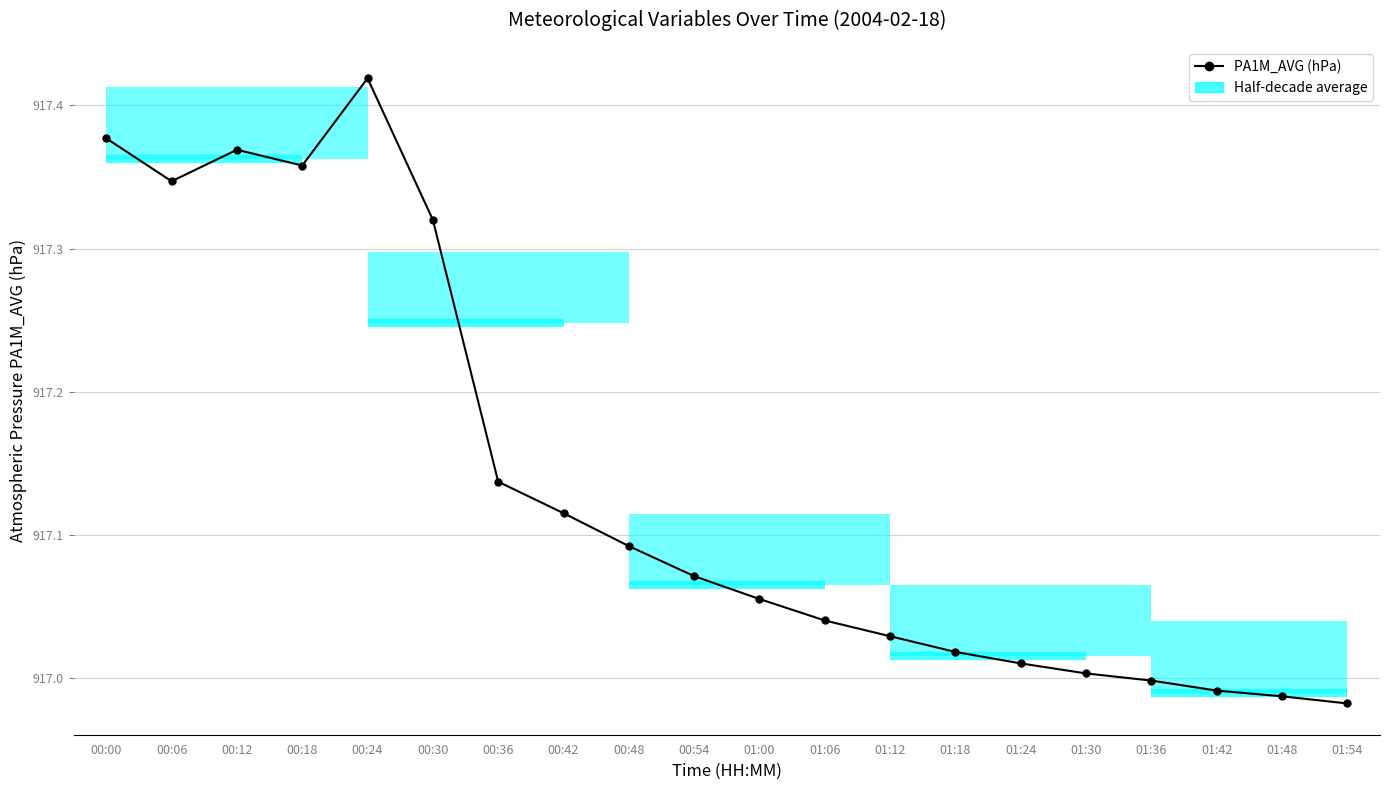

Reading right to left, extract all data points from this chart.

917.0	917.0	917.0	917.0	917.0	917.0	917.0	917.0	917.0	917.1	917.1	917.1	917.1	917.1	917.3	917.4	917.4	917.4	917.3	917.4